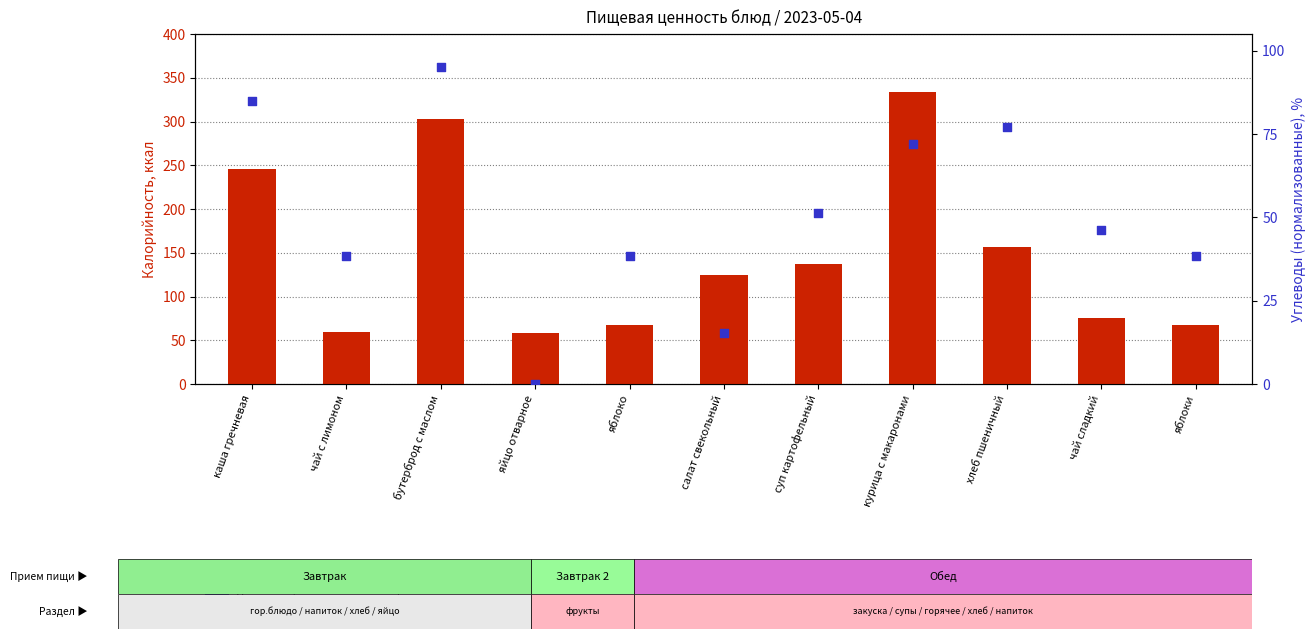

At how many categories does at least one series exceed 275?

2